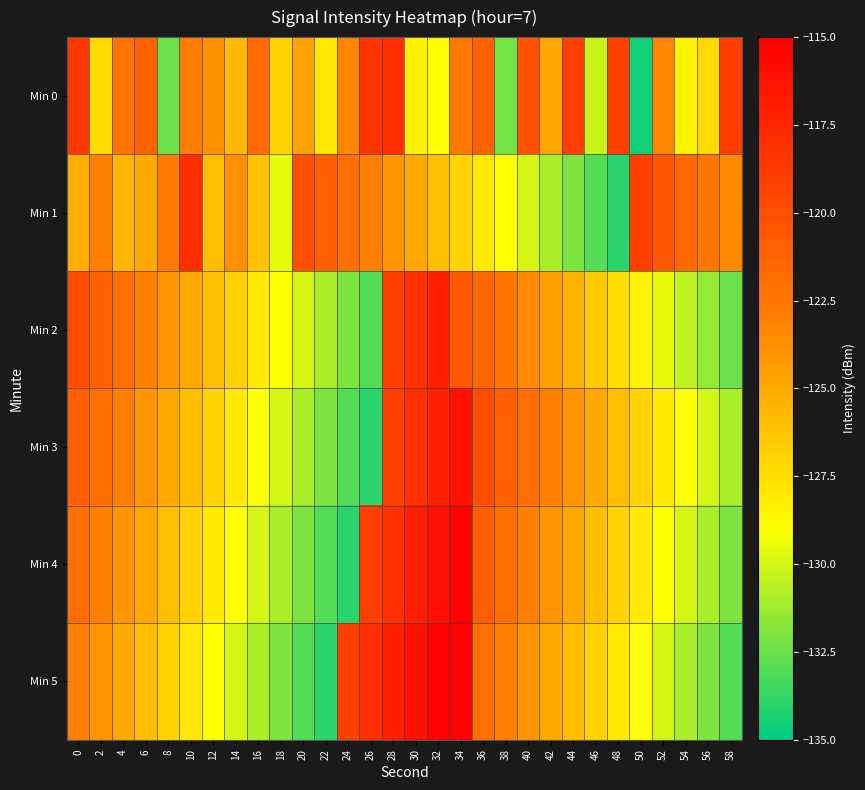

What is the greatest value displayed?

-114.0